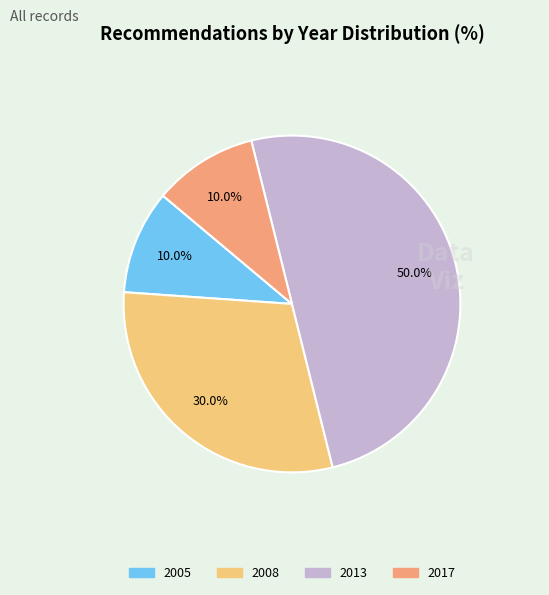

What is the largest slice in the pie chart?

2013